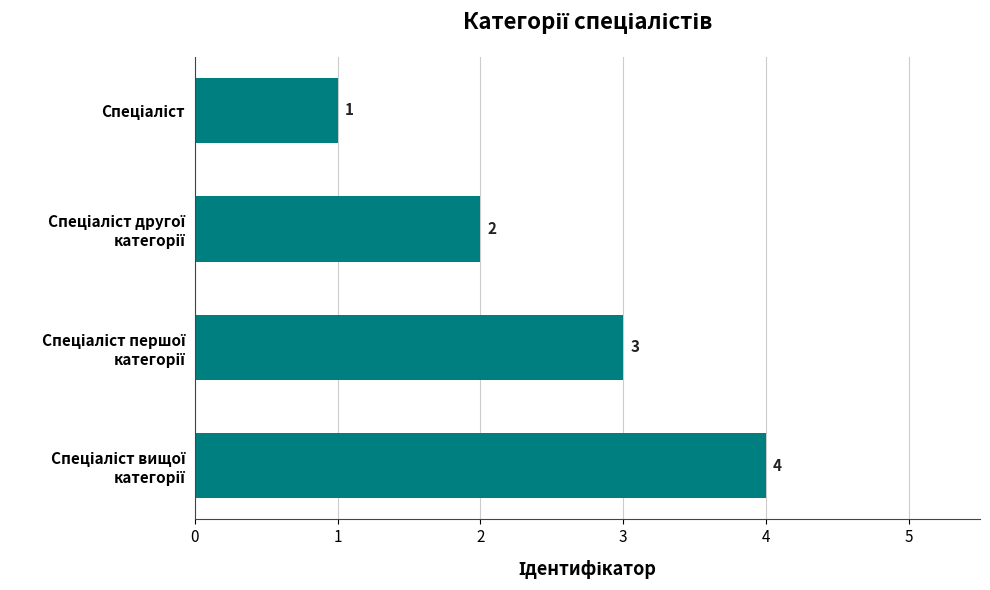

How many values are between 2 and 4?

3